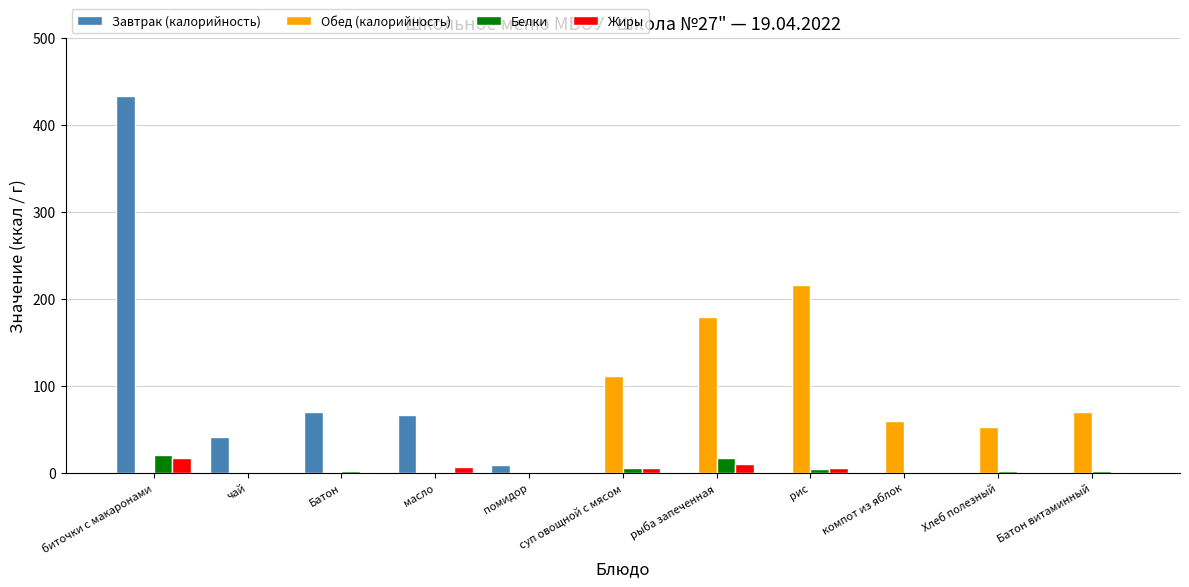

How many data points in Завтрак (калорийность) are above 0?

5